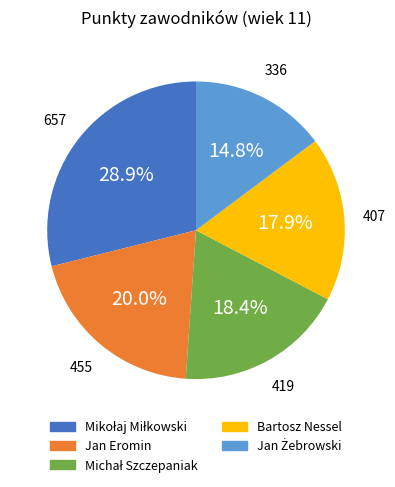

Count the number of slices in the pie.

5